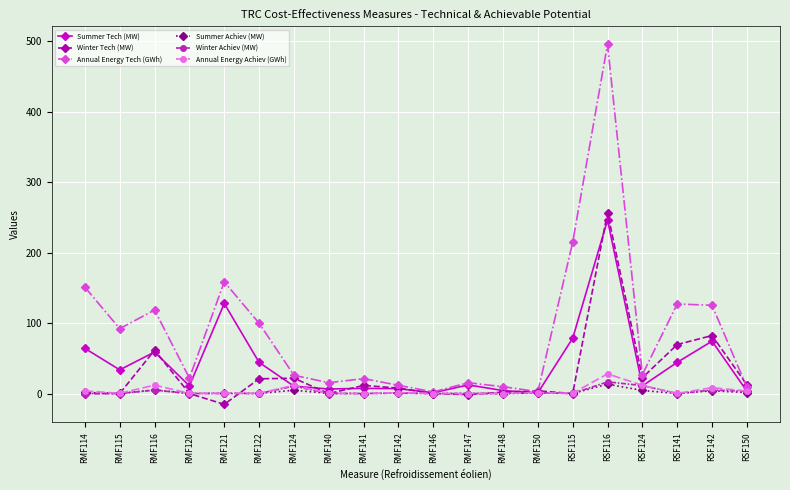

At which category does Annual Energy Tech (GWh) reach its first local peak?

RMF116